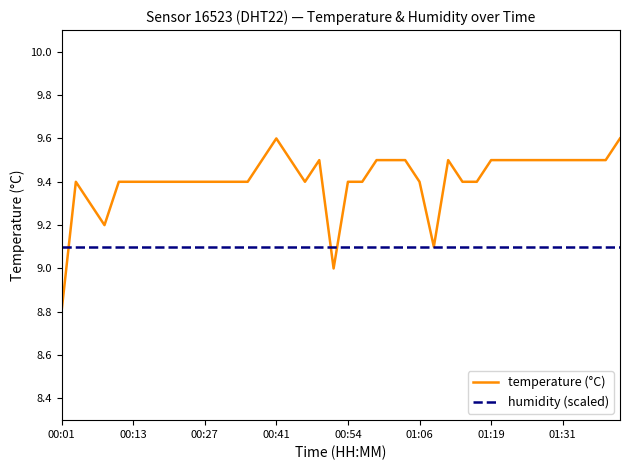

At how many categories does at least one series exceed 9?

40